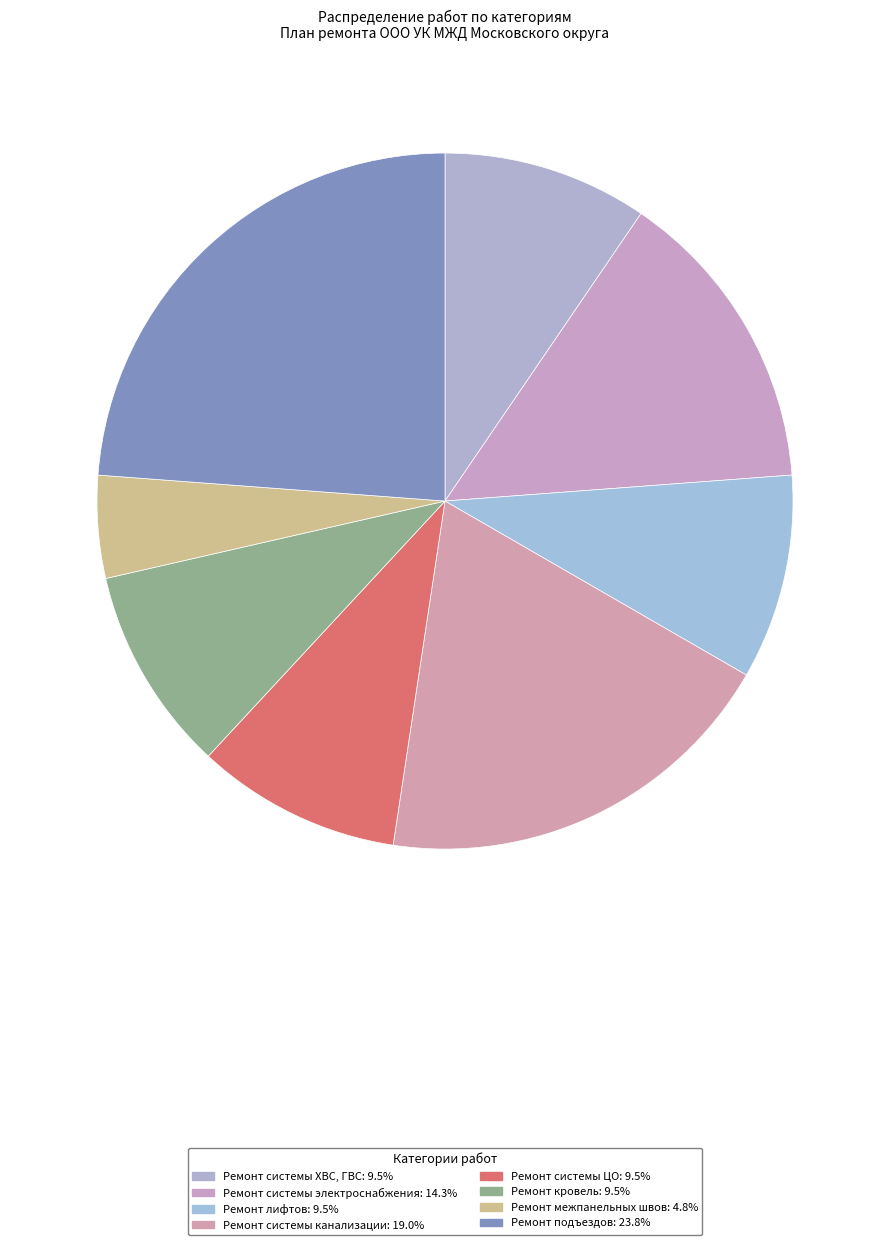

Does any single category account for the majority?

No